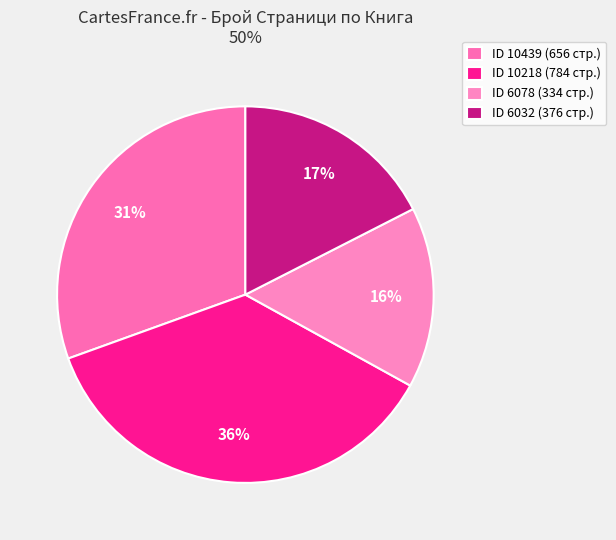

What is the smallest slice in the pie chart?

ID 6078 (334 стр.)